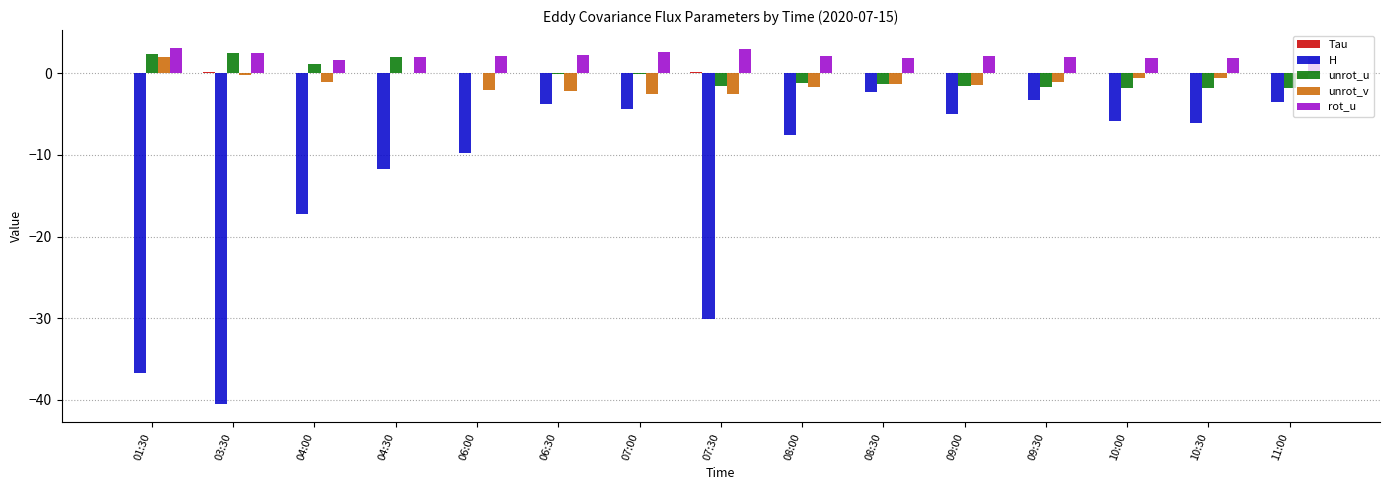

Does the chart contain stacked bars?

No